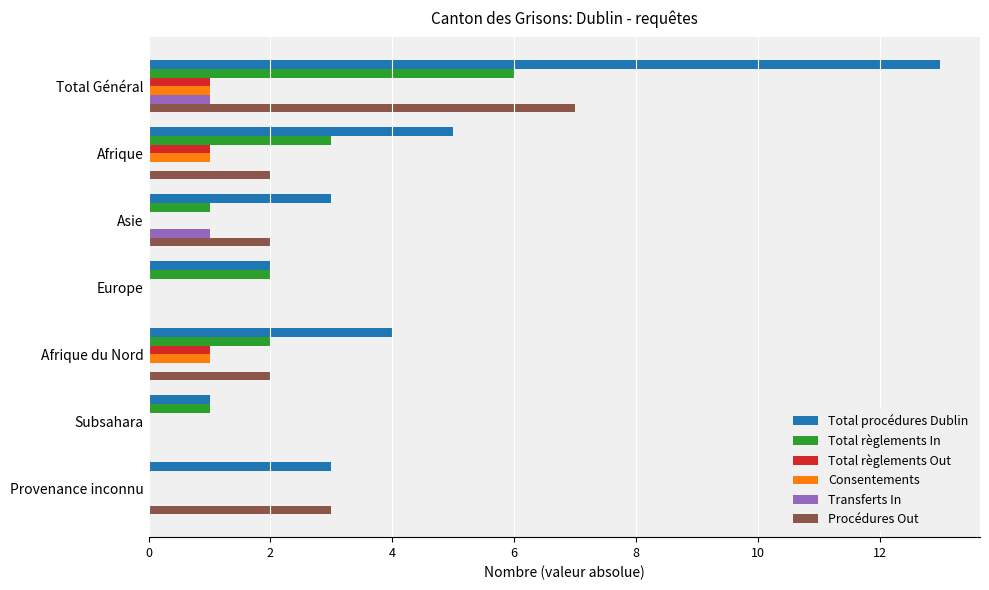

The Transferts In series shows 0 at Afrique. True or false?

True